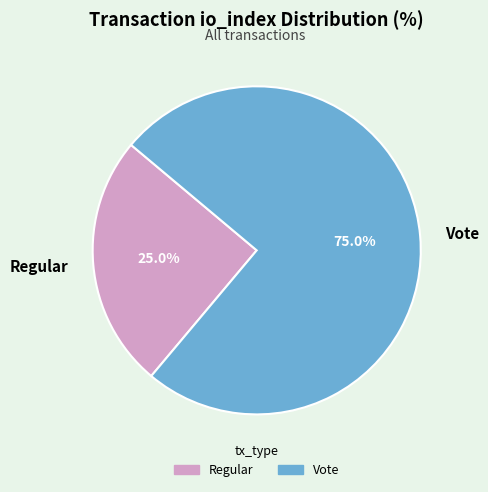

What portion of the pie excludes Regular?

75.0%